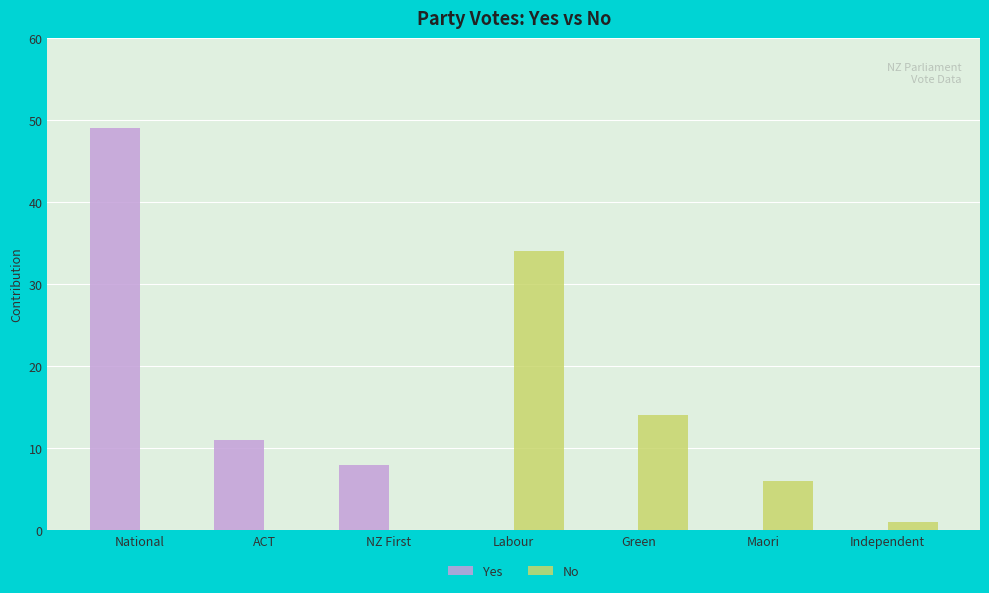

What is the sum of the Yes values at NZ First and Independent?

8